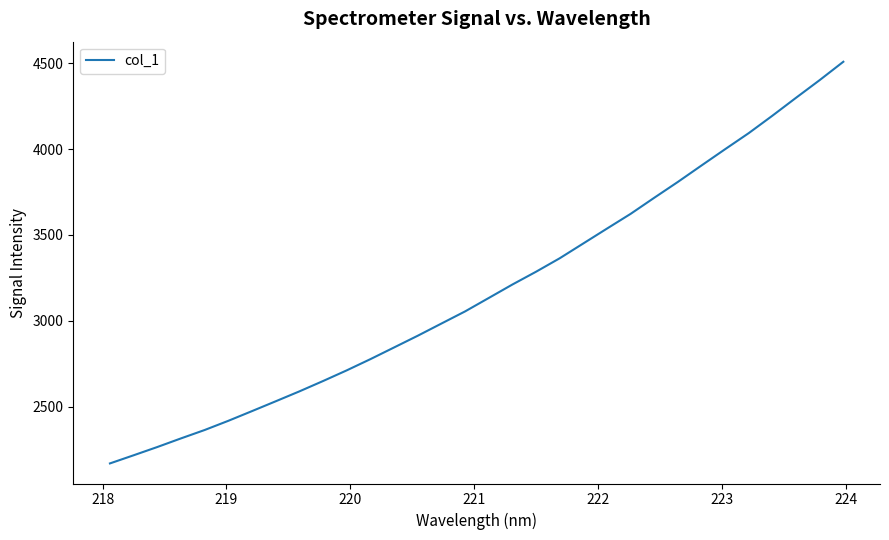

Reading left to right, what are all the values shown in this chart?

2168.4	2215.8	2264.0	2314.3	2363.2	2416.8	2473.4	2530.5	2588.3	2648.6	2710.8	2776.1	2844.3	2912.6	2983.6	3054.3	3132.6	3211.0	3285.6	3364.0	3450.6	3537.1	3623.0	3716.8	3809.3	3905.1	4000.2	4093.9	4195.4	4299.8	4402.8	4509.6